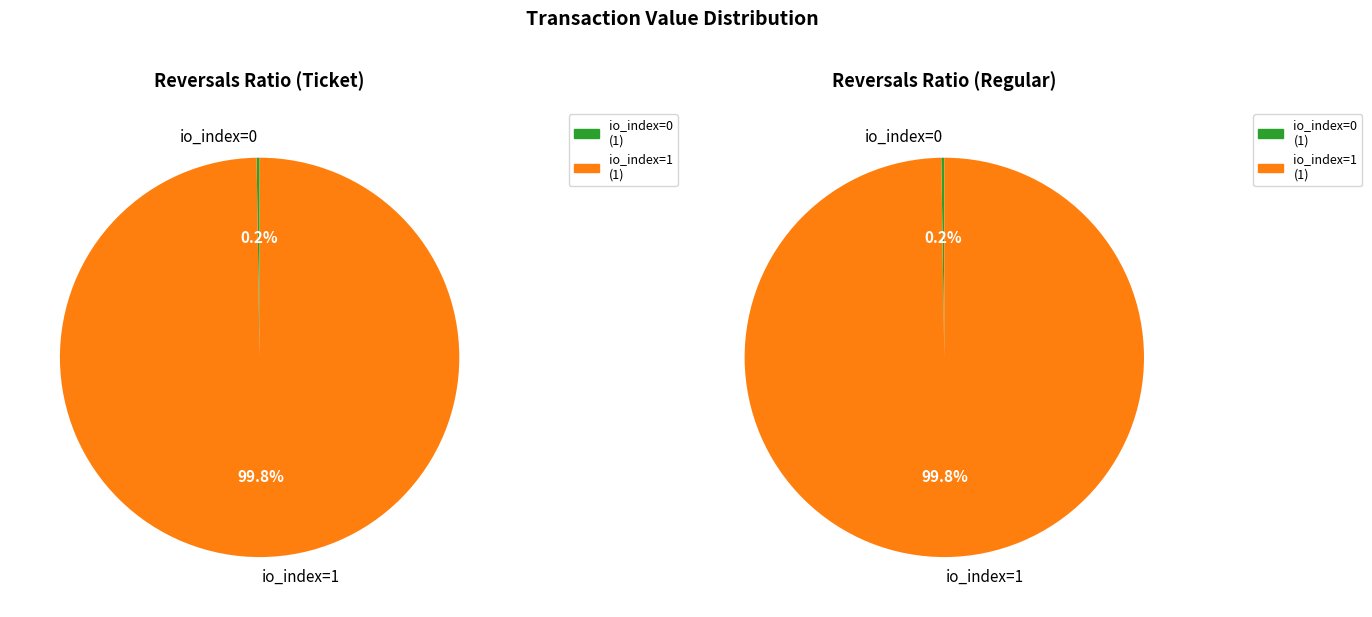

Count the number of slices in the pie.

4